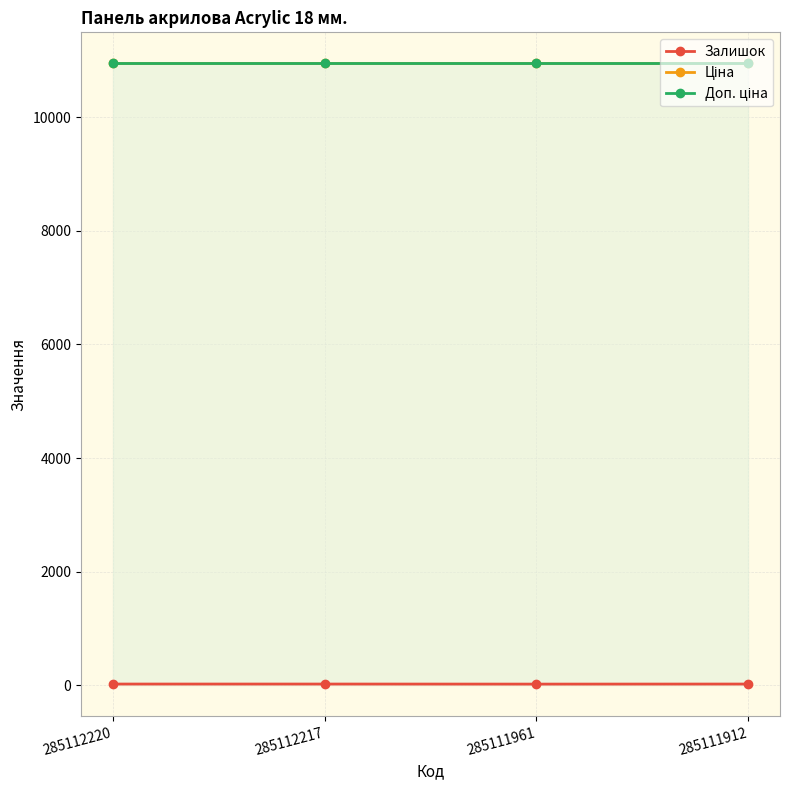

Reading left to right, transcribe all the data shown in this chart.

Залишок: 285112220=18.0	285112217=18.0	285111961=17.0	285111912=18.0
Ціна: 285112220=10952.0	285112217=10952.0	285111961=10952.0	285111912=10952.0
Доп. ціна: 285112220=10952.0	285112217=10952.0	285111961=10952.0	285111912=10952.0